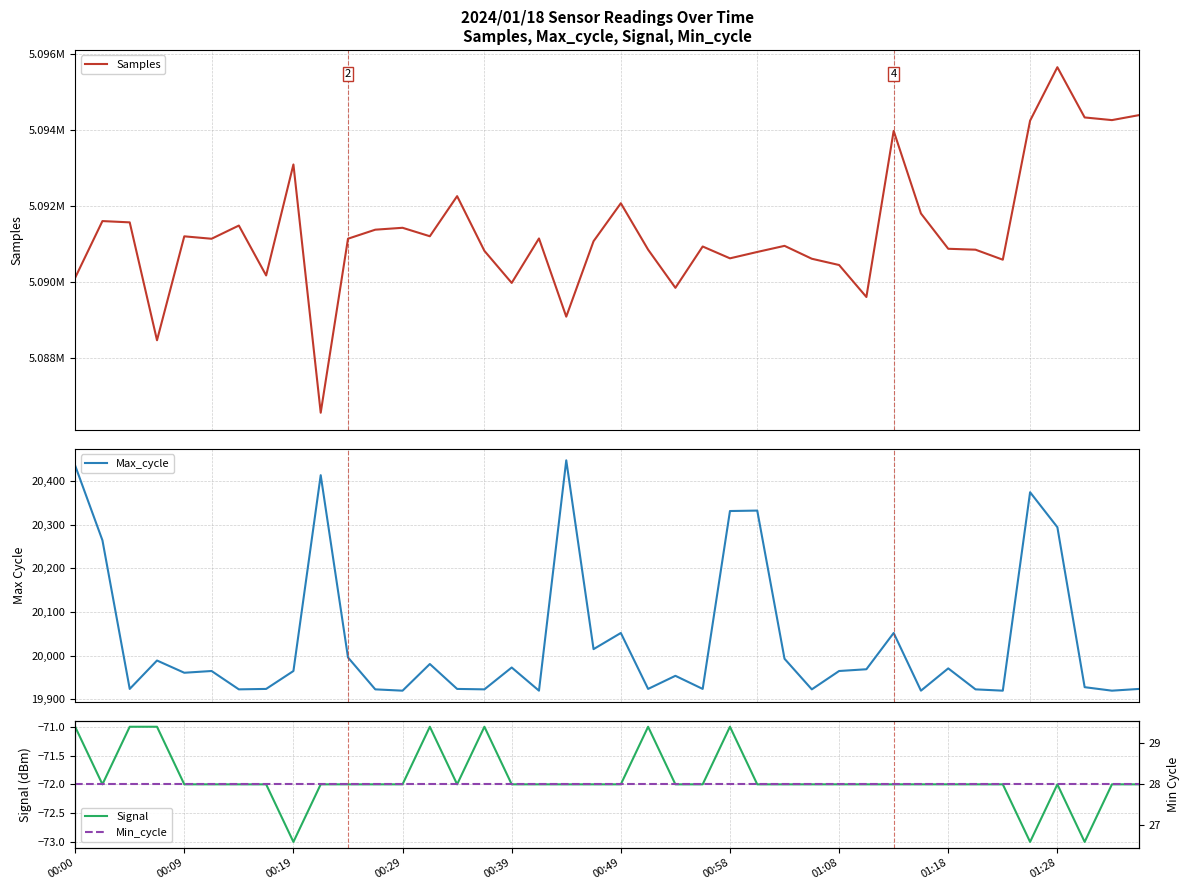

Count the number of data series in this chart.

4